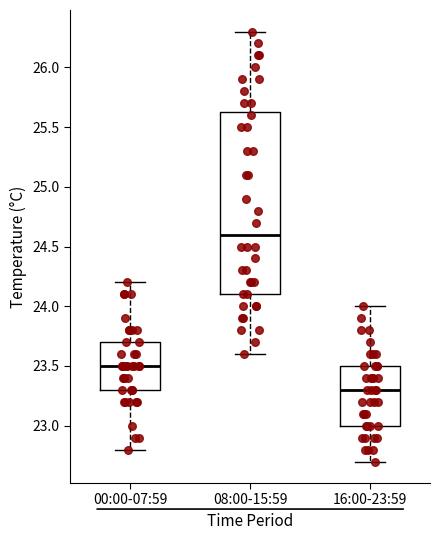

Reading left to right, transcribe this box plot: for each box, give where its median line is, the range the box spans, and where its two whiskers end, as read against the y-axis. The values are not printed on the chart, so give them approximately, as read against the axis.

00:00-07:59: median 23.50, box 23.30 to 23.70, whiskers 22.80 to 24.20
08:00-15:59: median 24.60, box 24.10 to 25.65, whiskers 23.60 to 26.30
16:00-23:59: median 23.30, box 23.00 to 23.50, whiskers 22.70 to 24.00